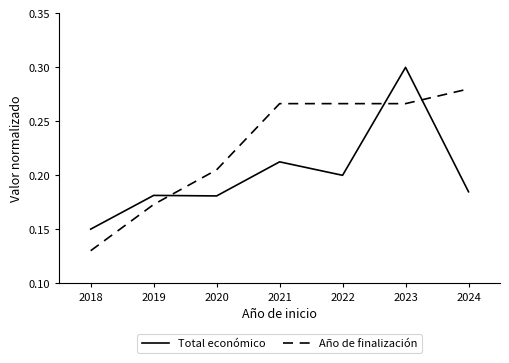

How many lines are shown in the chart?

2